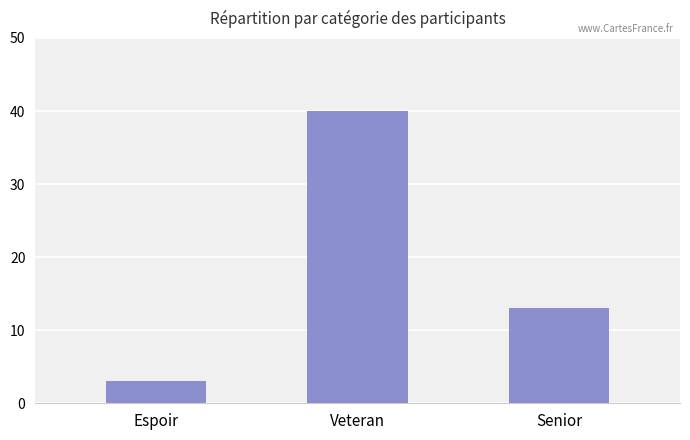

What is the change in value from Espoir to Veteran?

+37